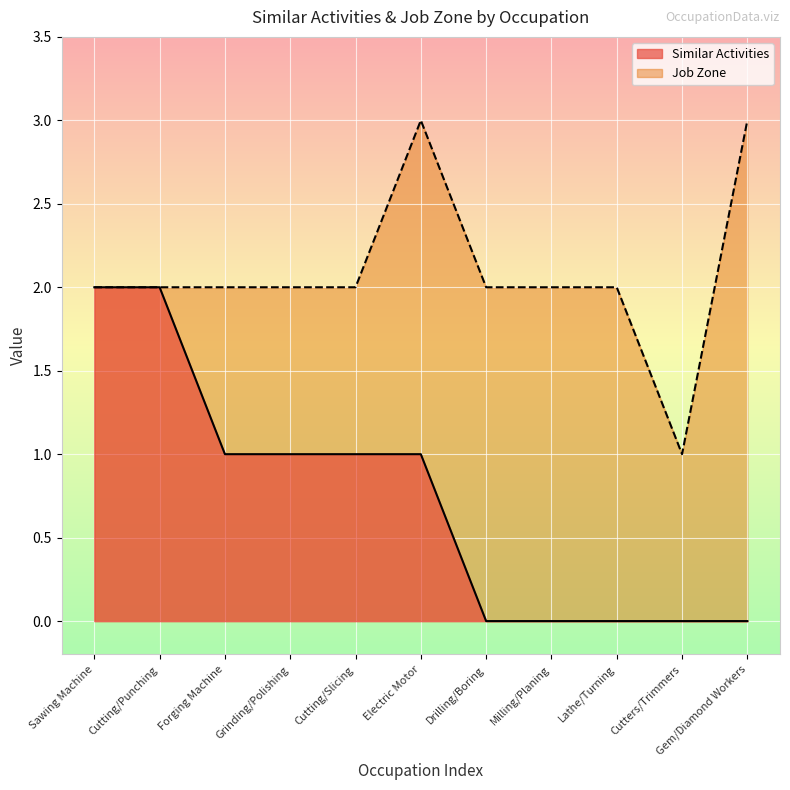

What are all the series names shown in the legend?

Similar Activities, Job Zone